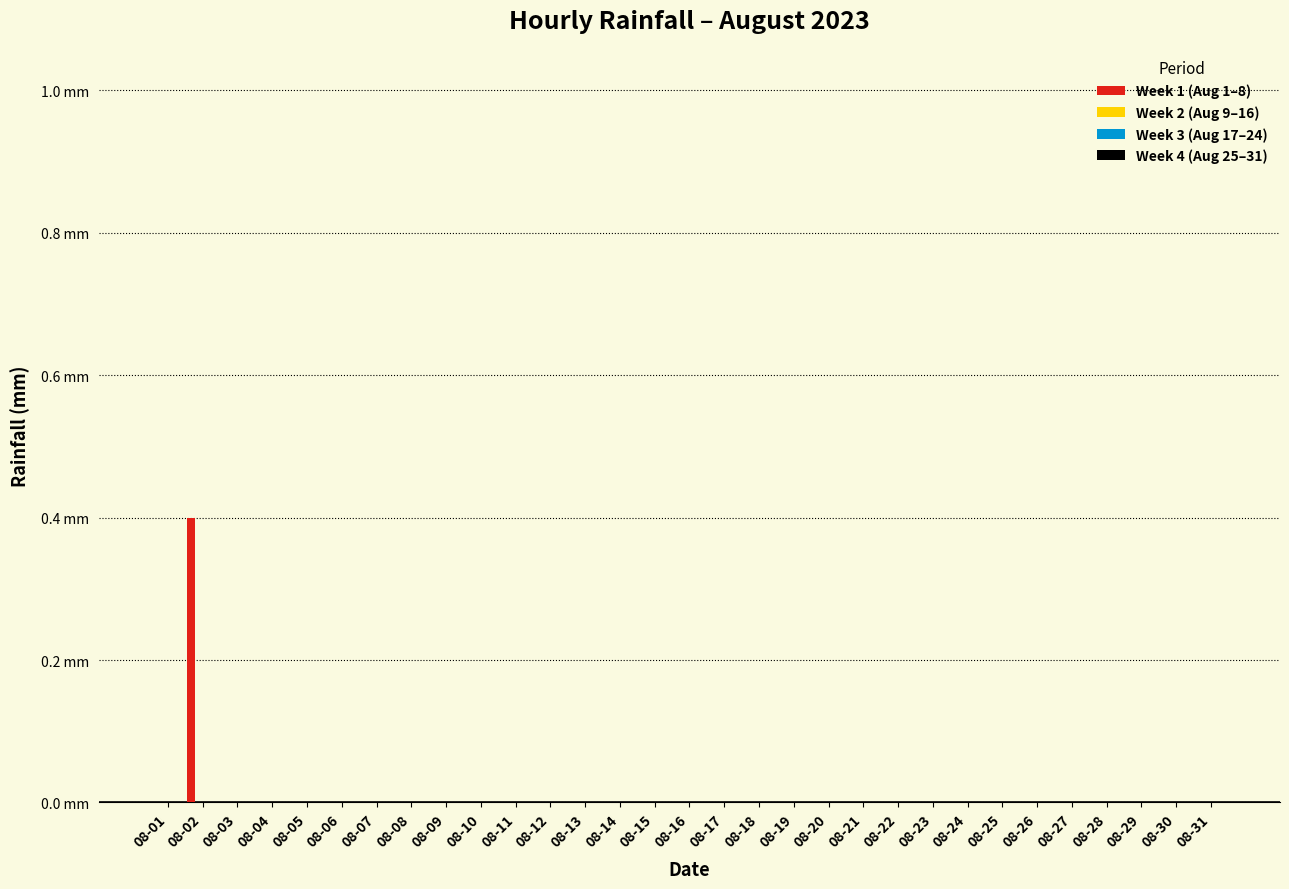

Are the bars horizontal?

No